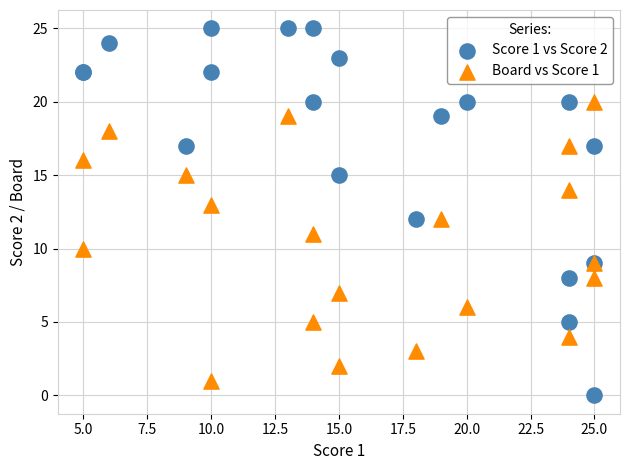

What are all the series names shown in the legend?

Score 1 vs Score 2, Board vs Score 1